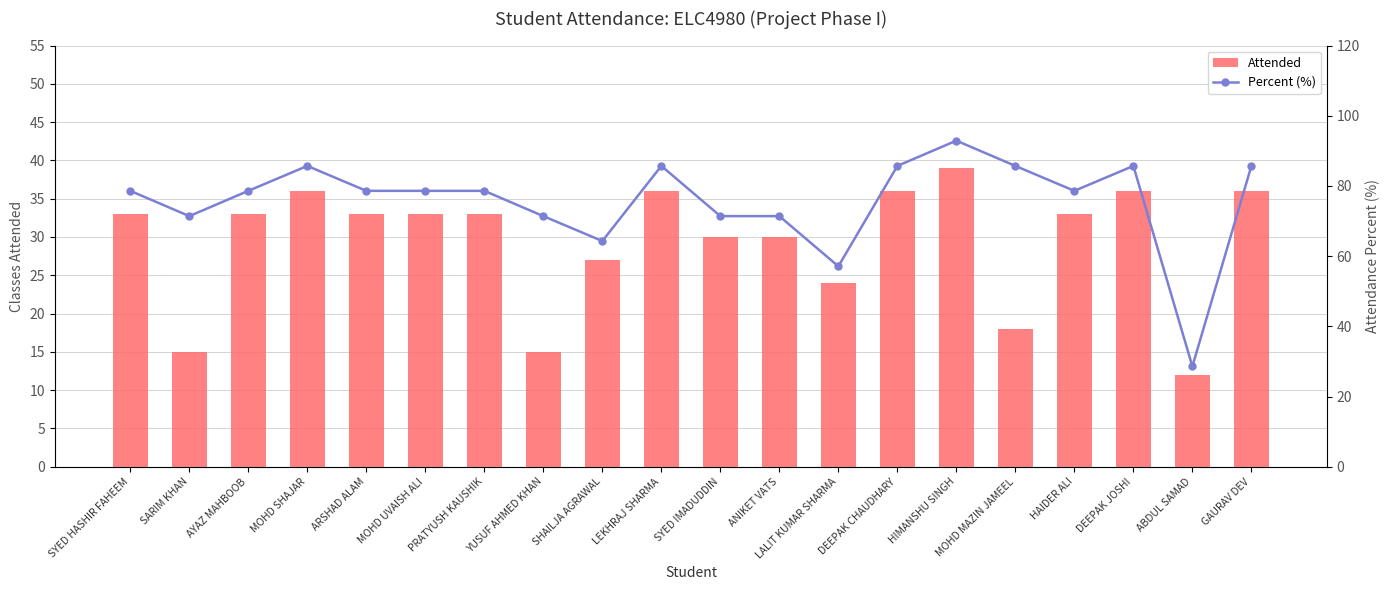

How many groups of bars are there?

20